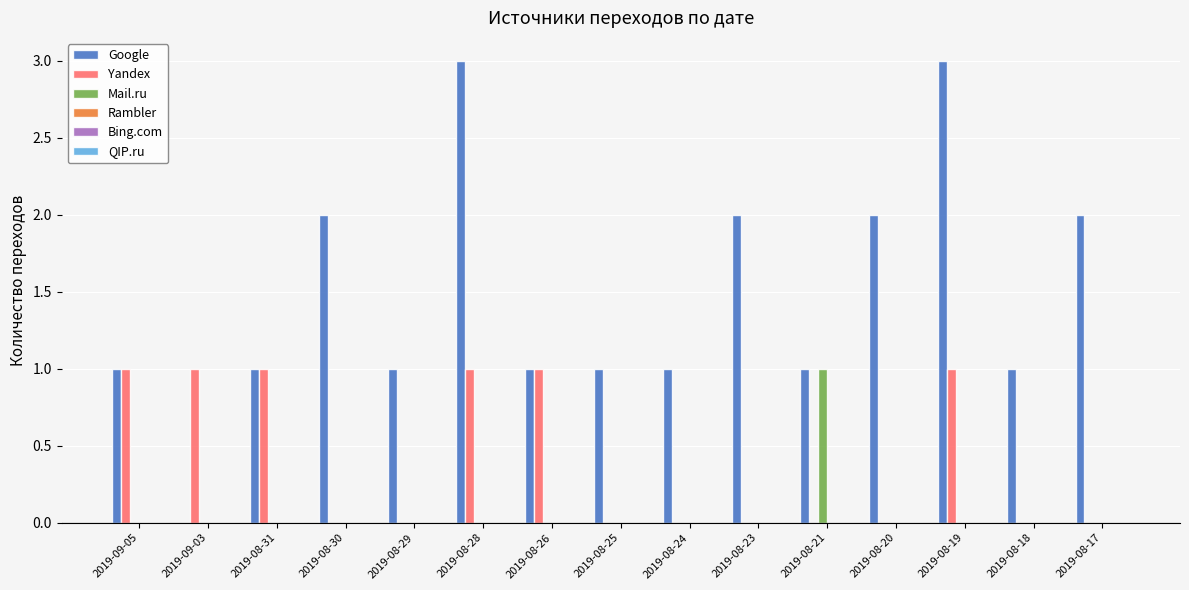

Is it true that Yandex equals 2 at 2019-09-03?

False